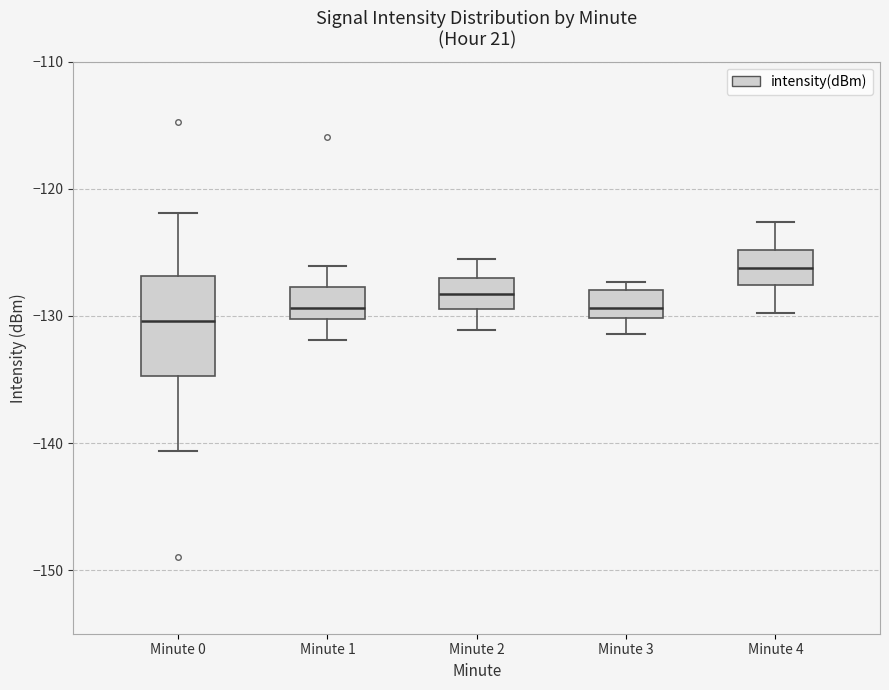

Reading left to right, transcribe this box plot: for each box, give where its median line is, the range the box spans, and where its two whiskers end, as read against the y-axis. The values are not printed on the chart, so give them approximately, as read against the axis.

Minute 0: median -130, box -135 to -127, whiskers -141 to -122
Minute 1: median -129, box -130 to -128, whiskers -132 to -126
Minute 2: median -128, box -129 to -127, whiskers -131 to -125
Minute 3: median -129, box -130 to -128, whiskers -131 to -127
Minute 4: median -126, box -128 to -125, whiskers -130 to -123